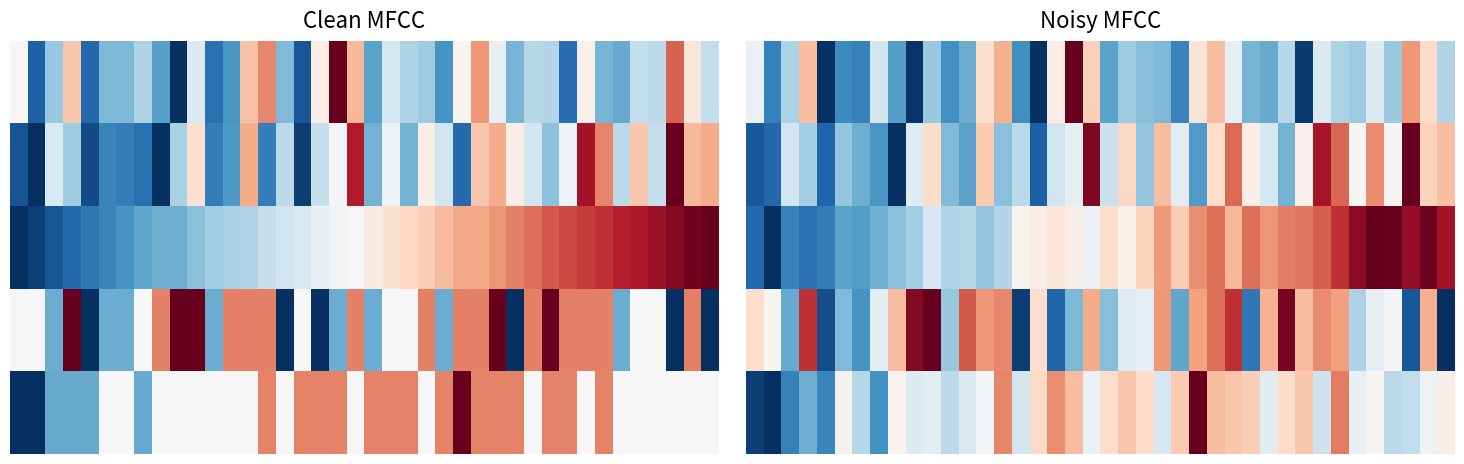

How many data points does each series have?

40